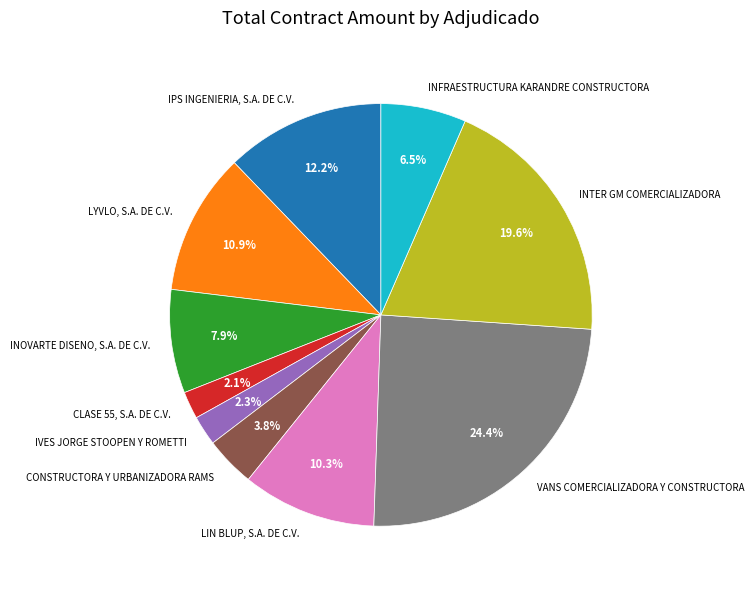

What is the largest slice in the pie chart?

VANS COMERCIALIZADORA Y CONSTRUCTORA